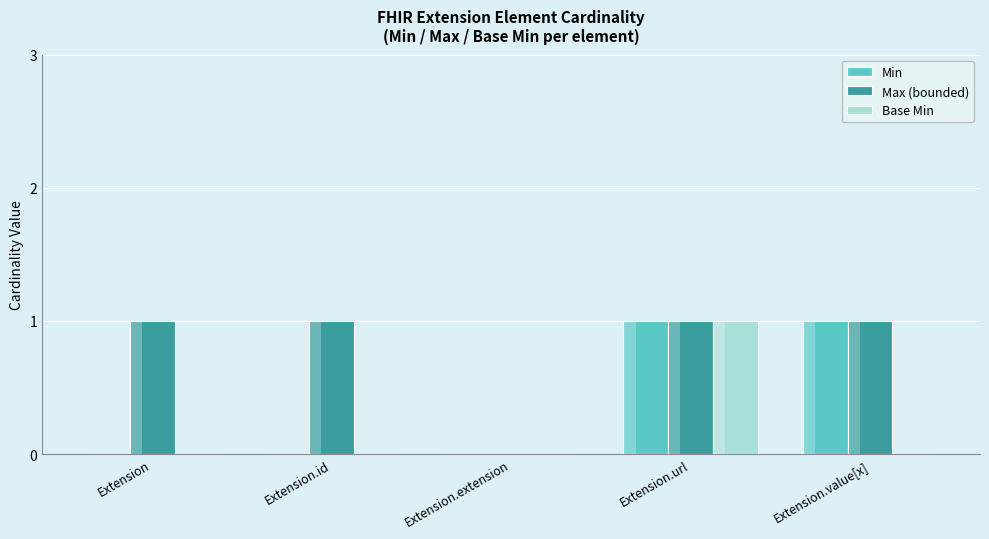

At which label does Max (bounded) reach its minimum?

Extension.extension